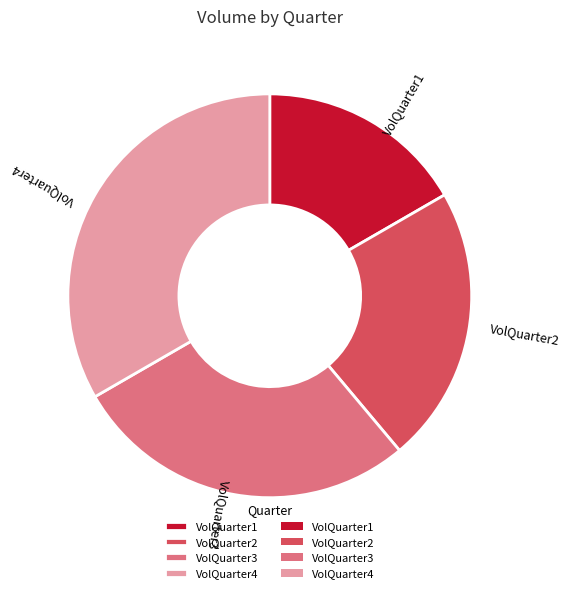

Is it true that VolQuarter4 is 22% of the pie?

False